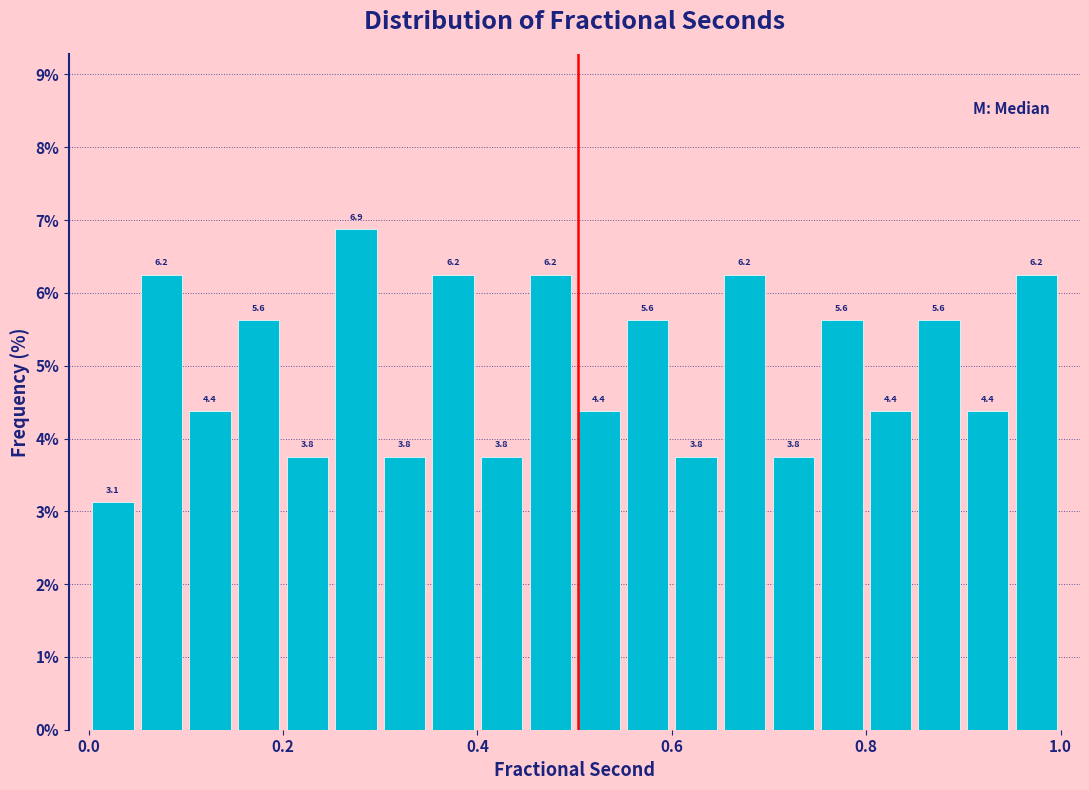

Around what value on the x-axis is the tallest bar? Give the approximate position of its centre, as read against the axis.

0.28